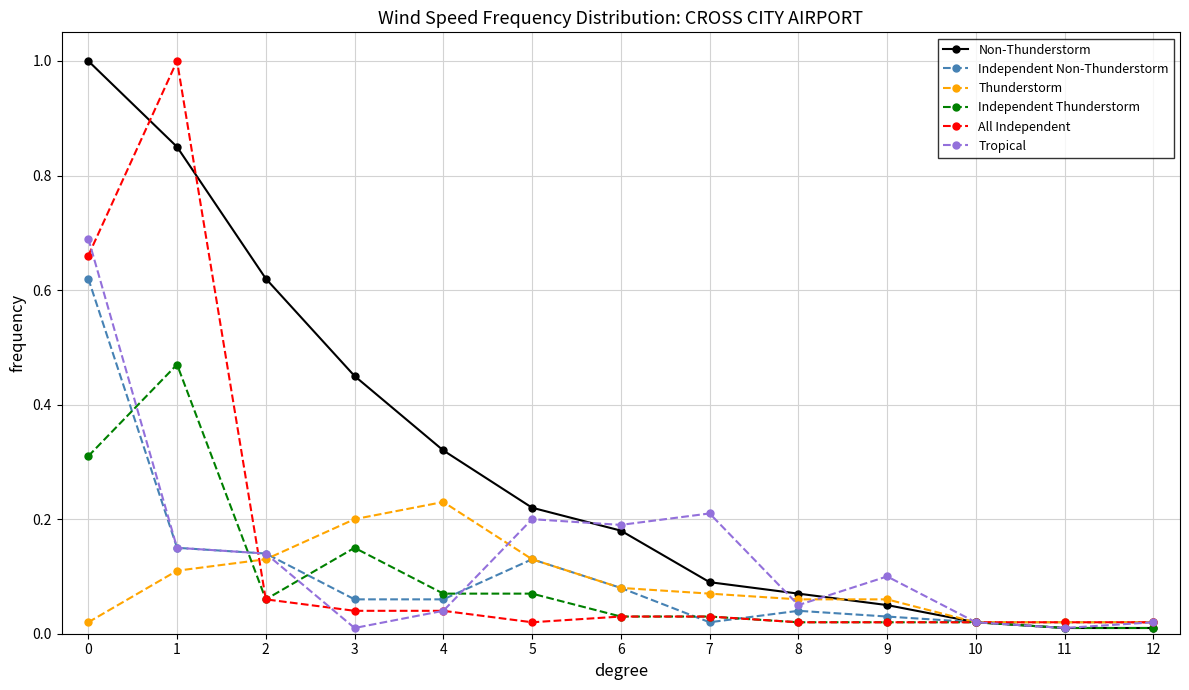

Where is the first local maximum for Thunderstorm?

4